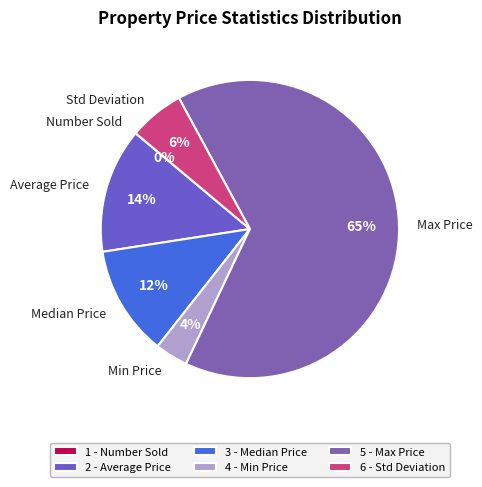

Combined, do Max Price and Median Price account for over 50%?

Yes